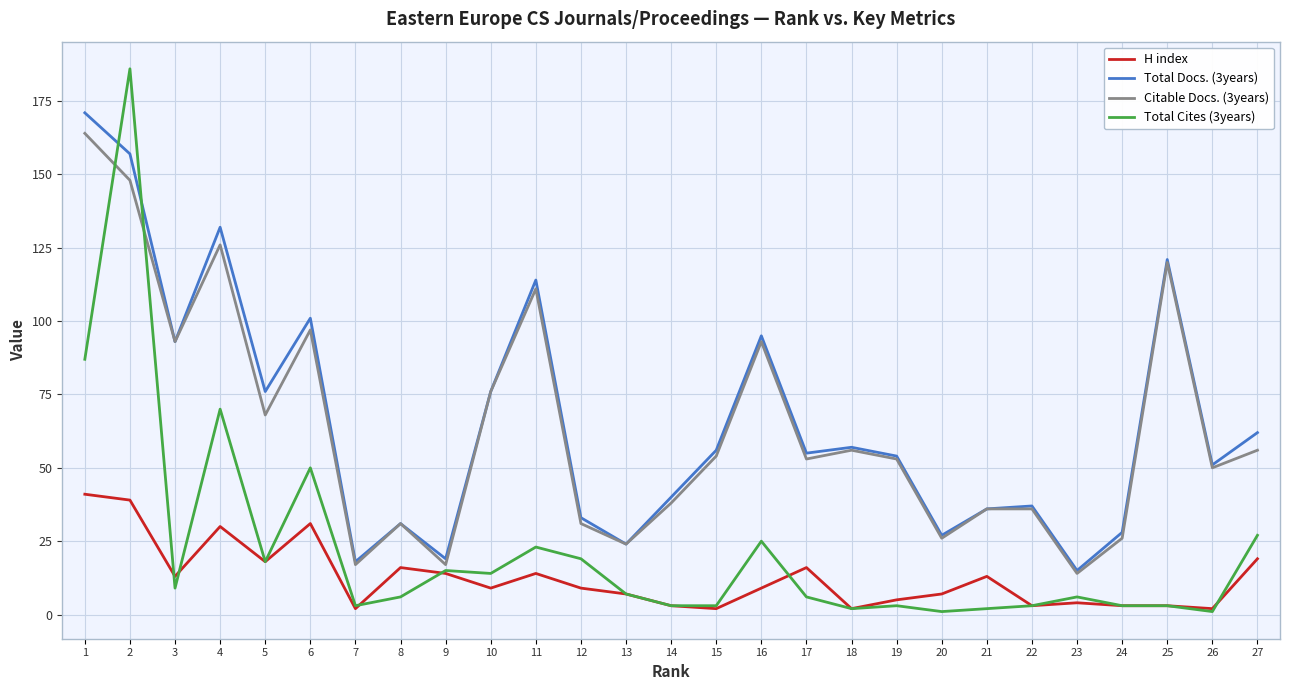

Reading right to left, transcribe all the data shown in this chart.

H index: 19	2	3	3	4	3	13	7	5	2	16	9	2	3	7	9	14	9	14	16	2	31	18	30	13	39	41
Total Docs. (3years): 62	51	121	28	15	37	36	27	54	57	55	95	56	40	24	33	114	76	19	31	18	101	76	132	93	157	171
Citable Docs. (3years): 56	50	120	26	14	36	36	26	53	56	53	93	54	38	24	31	111	76	17	31	17	97	68	126	93	148	164
Total Cites (3years): 27	1	3	3	6	3	2	1	3	2	6	25	3	3	7	19	23	14	15	6	3	50	18	70	9	186	87